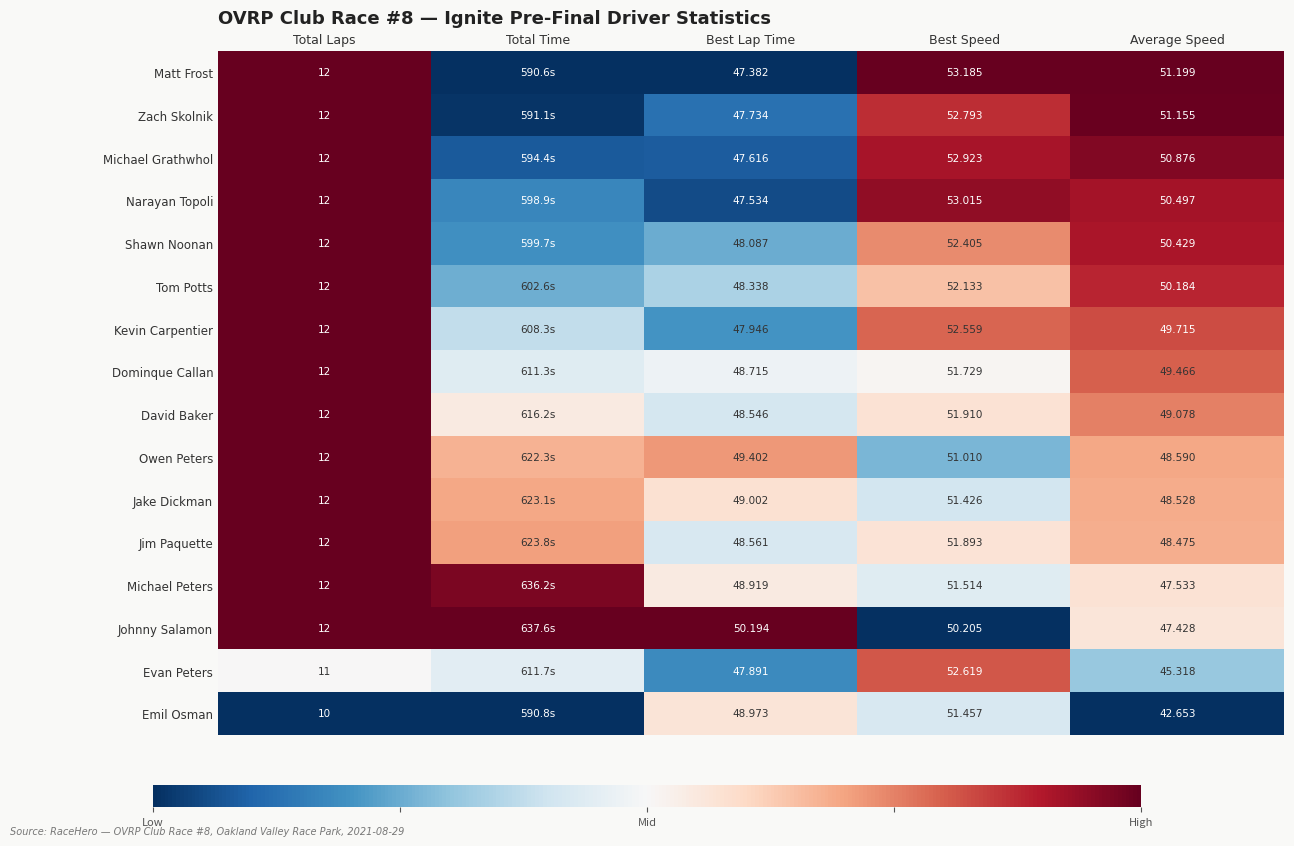

Is the value of Johnny Salamon at Total Laps greater than the value of Zach Skolnik at Best Lap Time?

No